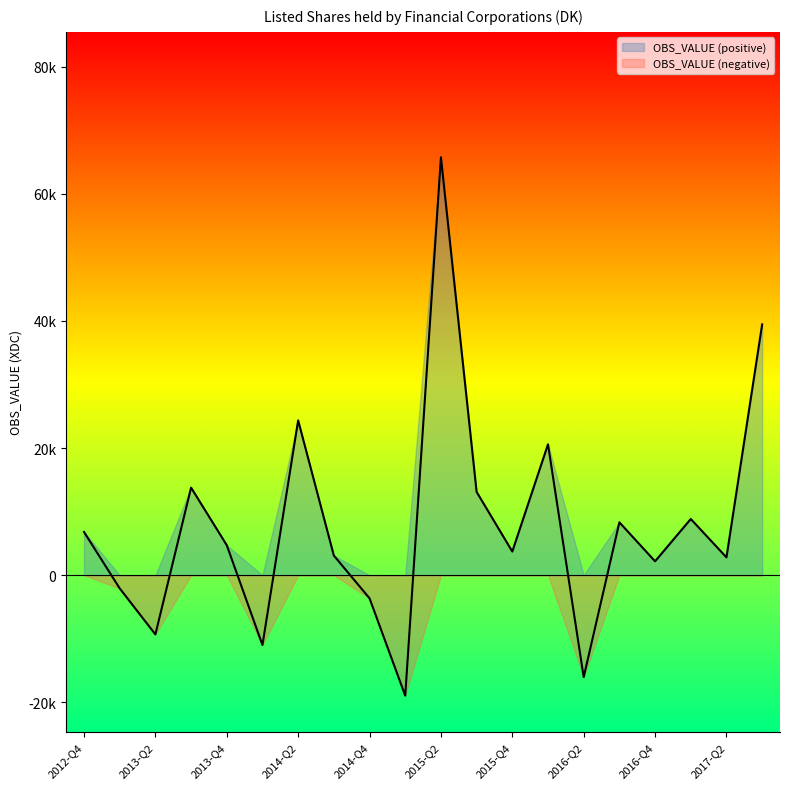

What is the average value?

7826